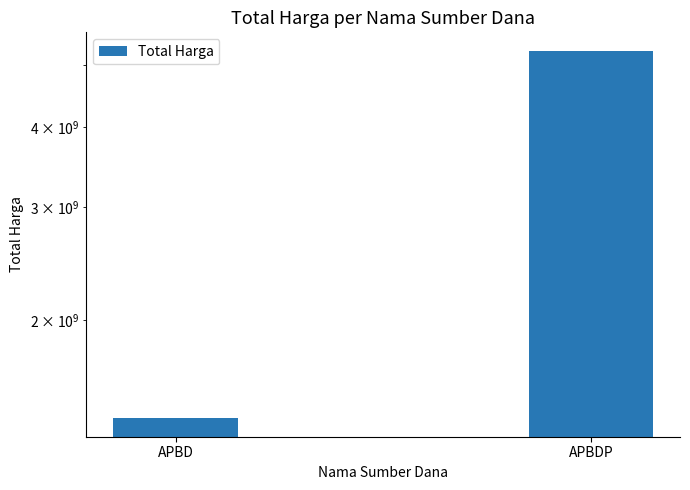

What is the label of the 2nd bar from the left?

APBDP